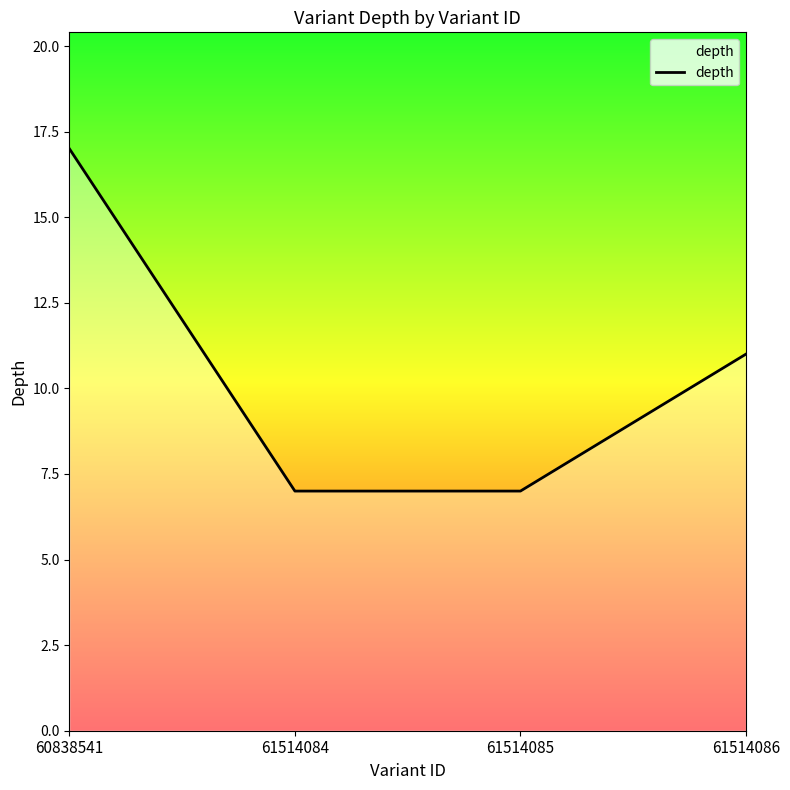

What is the ratio of the value at 61514085 to the value at 60838541?

0.4